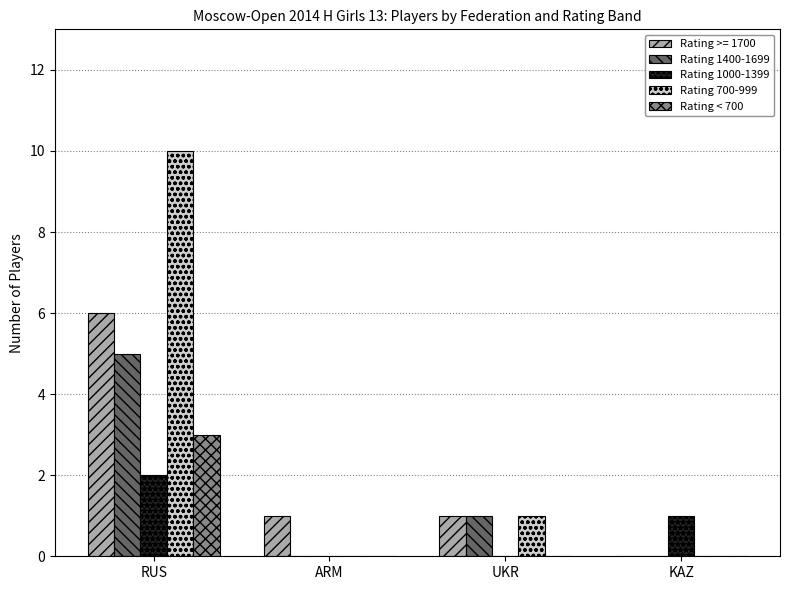

What is the average value of the Rating 1000-1399 series?

1